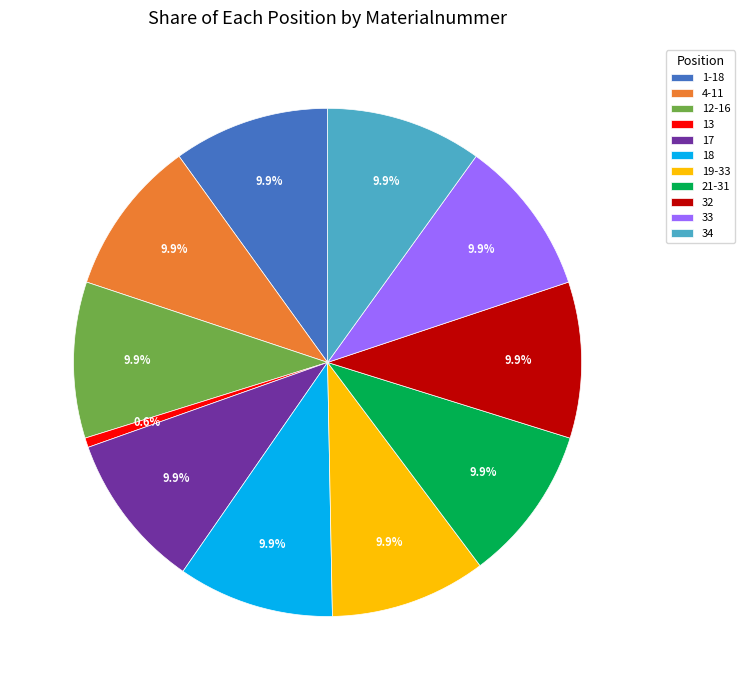

Does 21-31 represent more than half of the total?

No